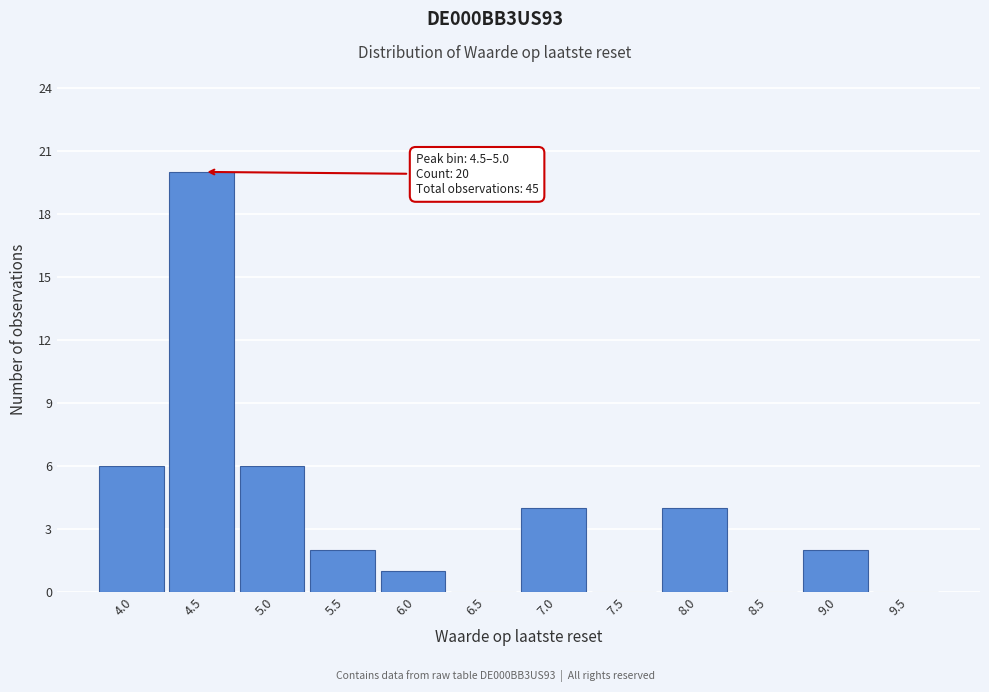

Reading left to right, list all the values displayed in this chart.

4.0=6	4.5=20	5.0=6	5.5=2	6.0=1	6.5=0	7.0=4	7.5=0	8.0=4	8.5=0	9.0=2	9.5=0